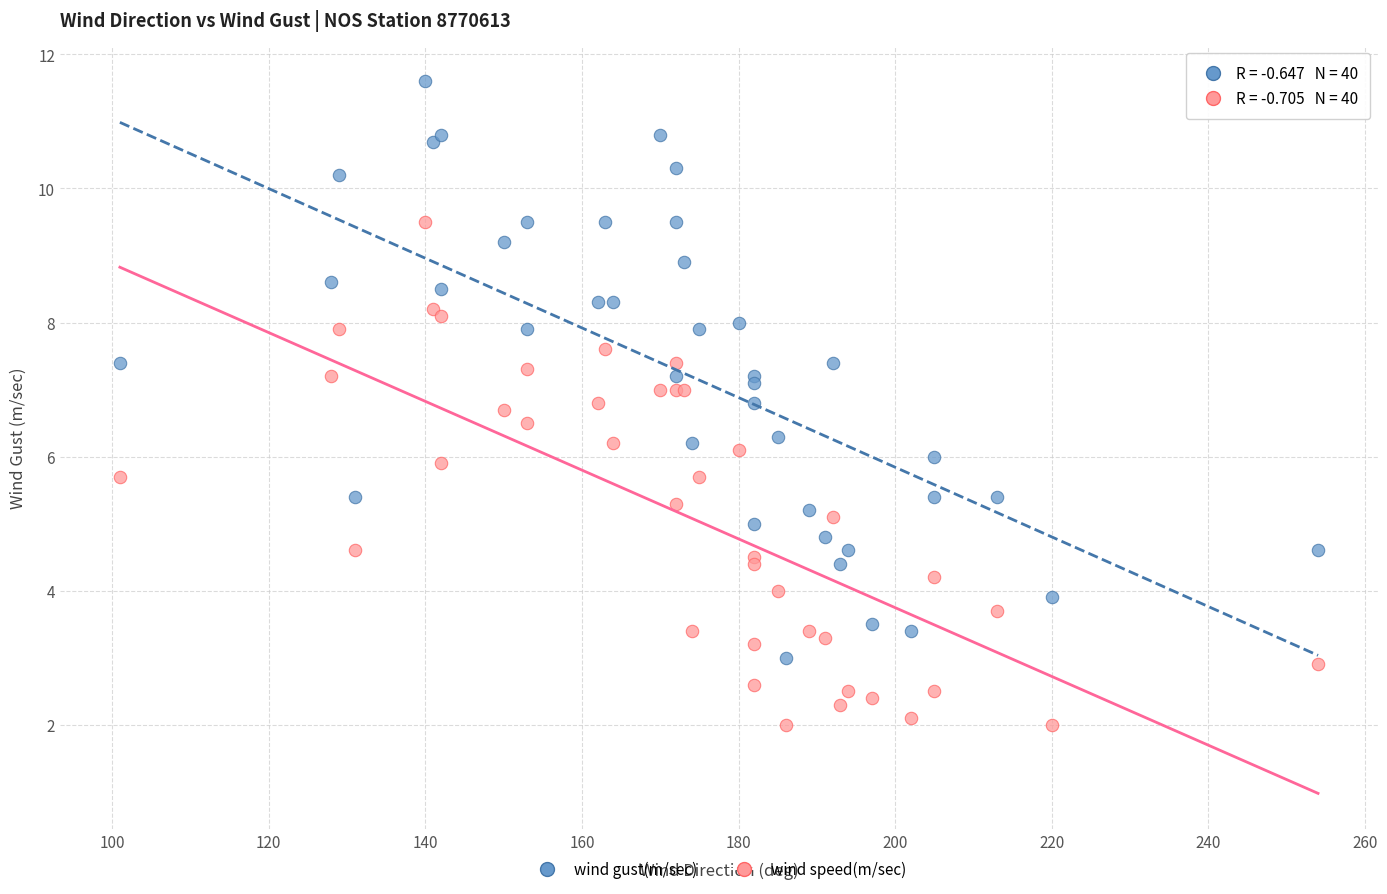

Which series has the widest spread of Y values?

wind gust(m/sec)